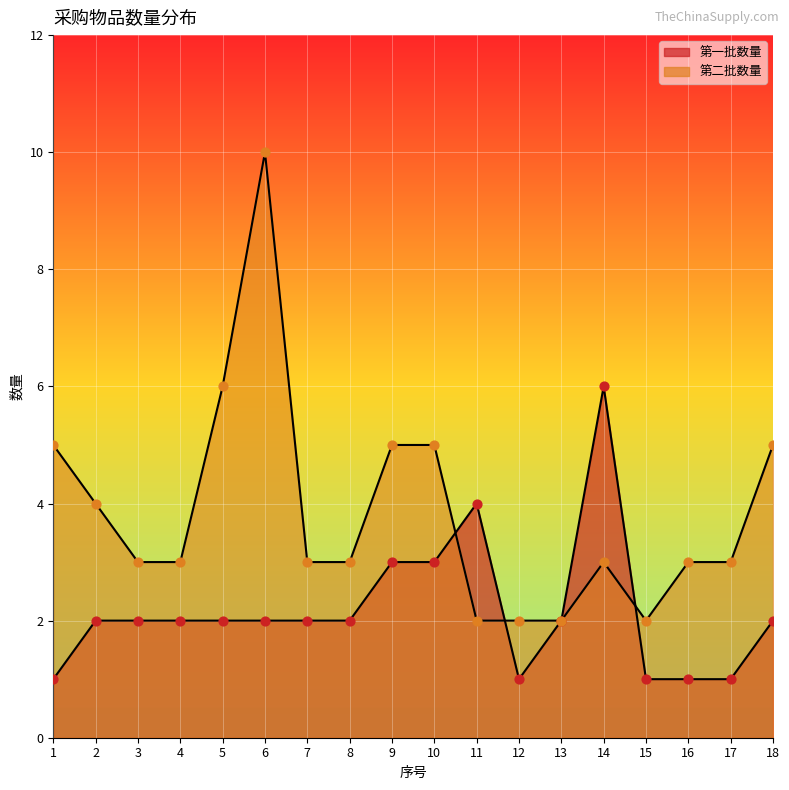

Which series has the largest total across all categories?

第二批数量